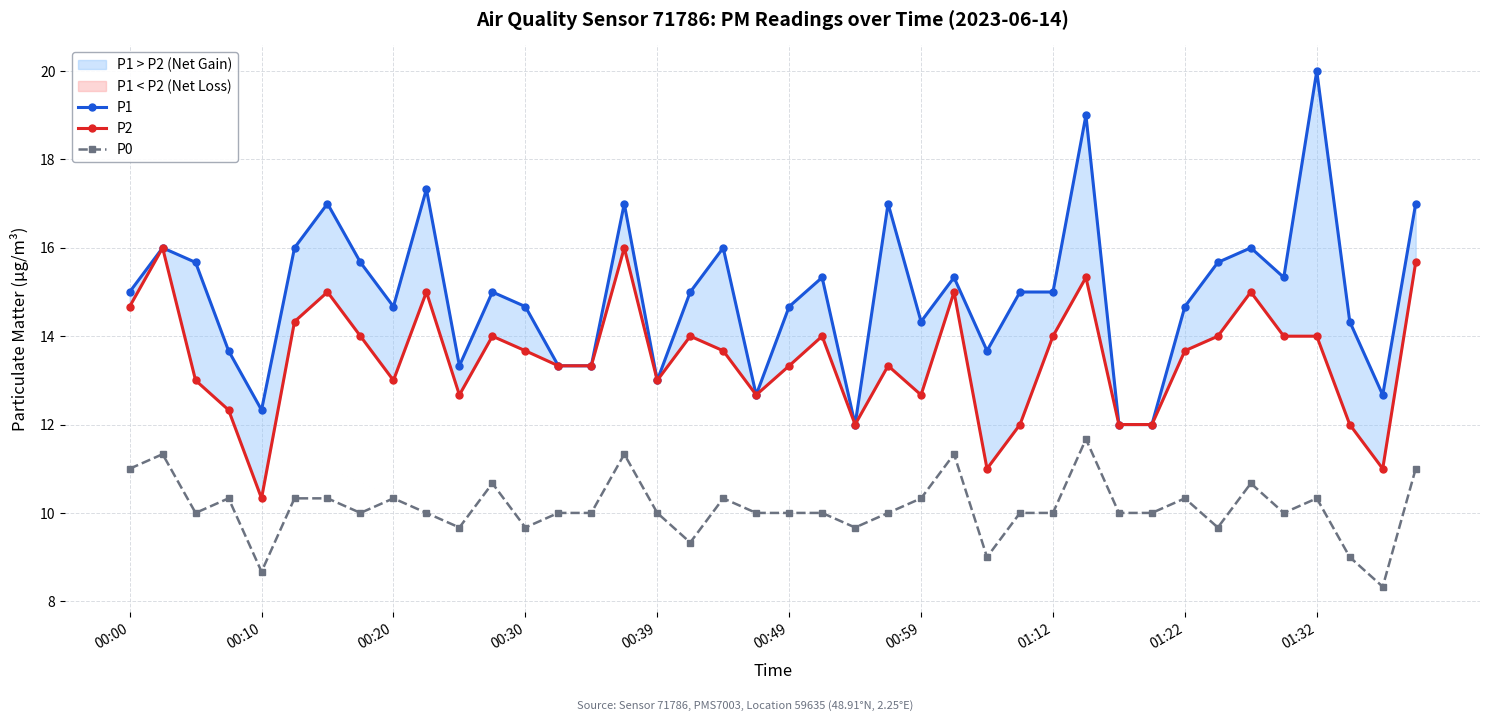

How many data points does each series have?

40